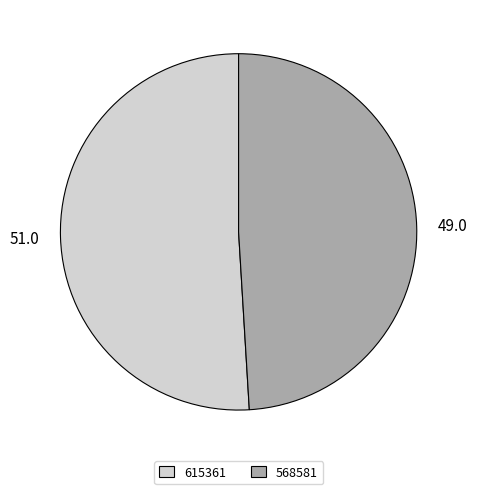

Which slice is the largest?

615361